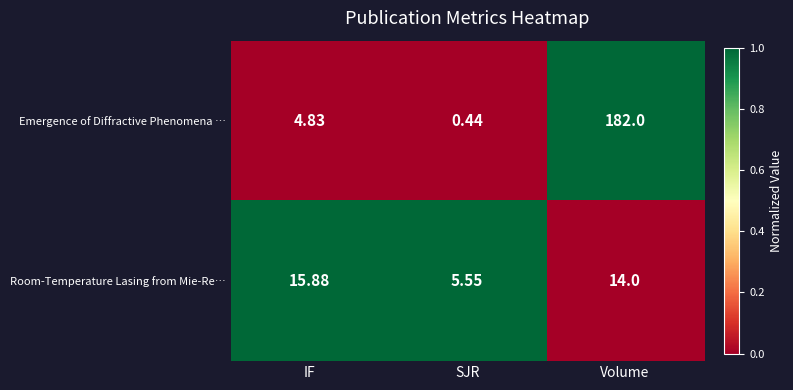

At which label does Room-Temperature Lasing from Mie-Re… first exceed 14?

IF